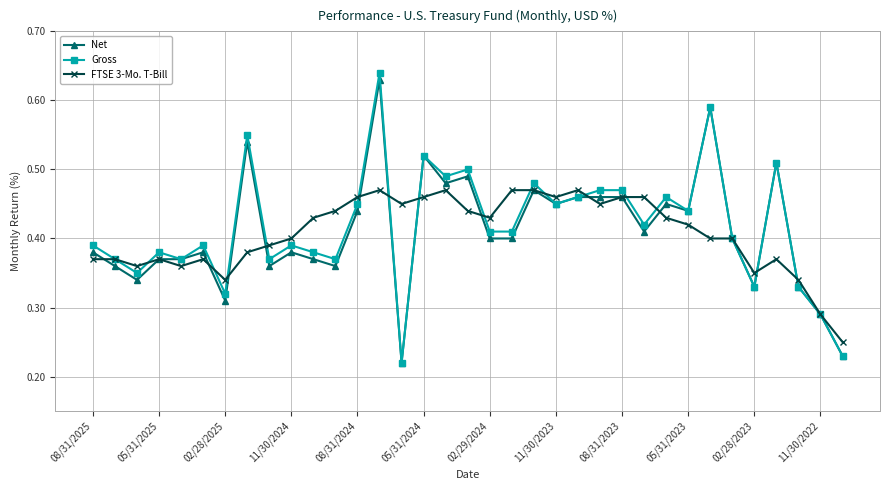

At how many categories does at least one series exceed 0?

35